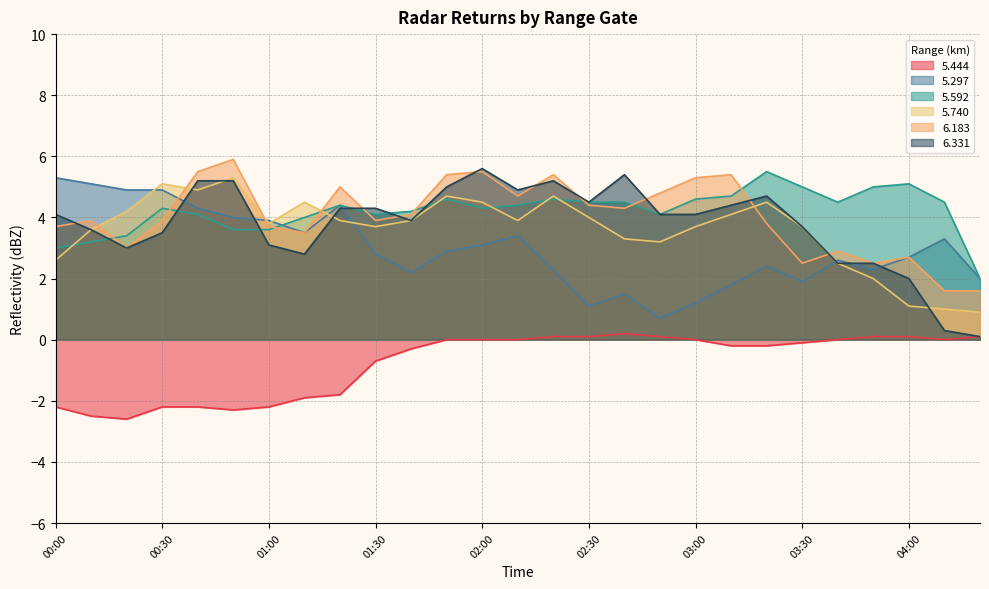

What position from the left is 01:30?

10